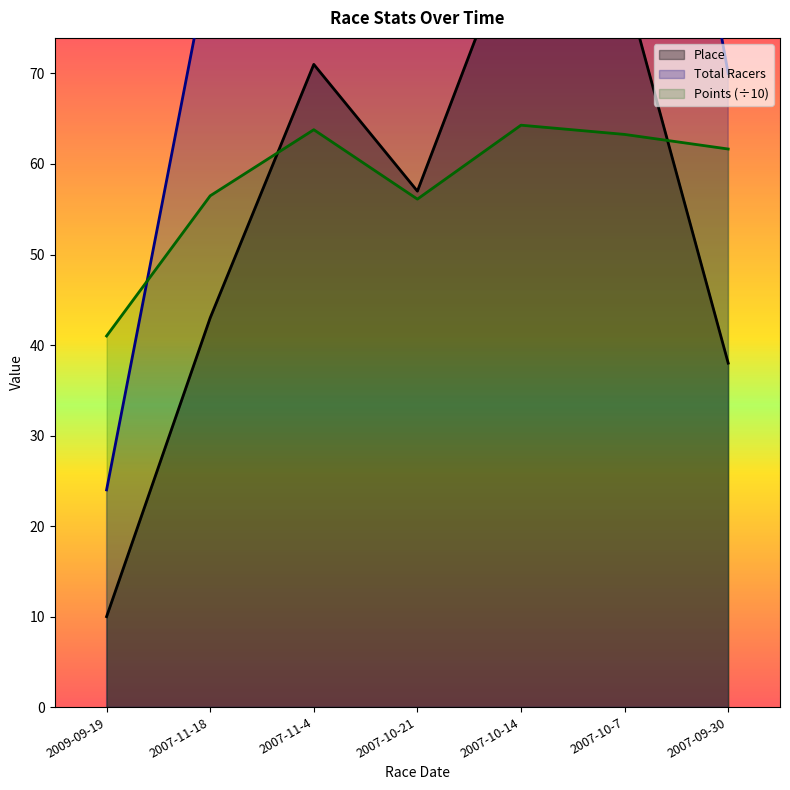

Where is Total Racers nearest to the value 78?

2007-11-18